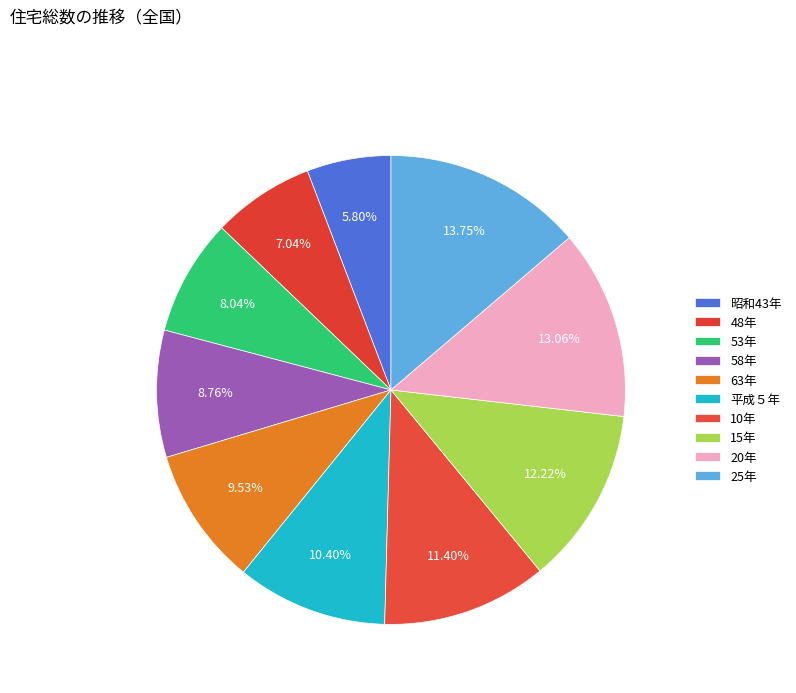

What is the change in value from 20年 to 25年?

+3043